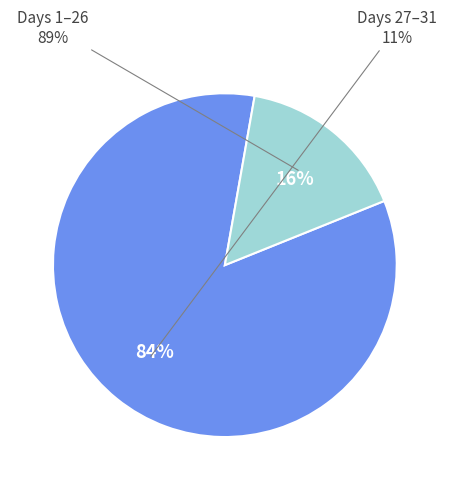

Does 9.55 represent more than half of the total?

No